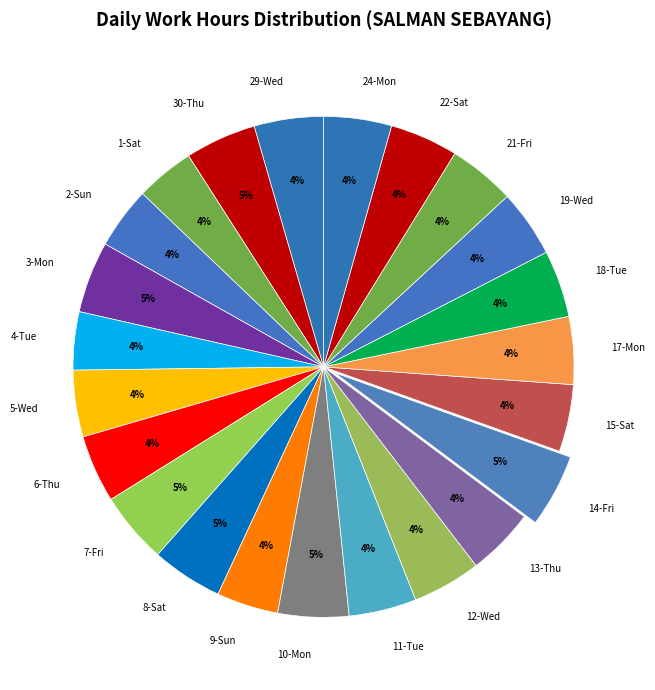

To the nearest percent, what portion does 22-Sat represent?

4%